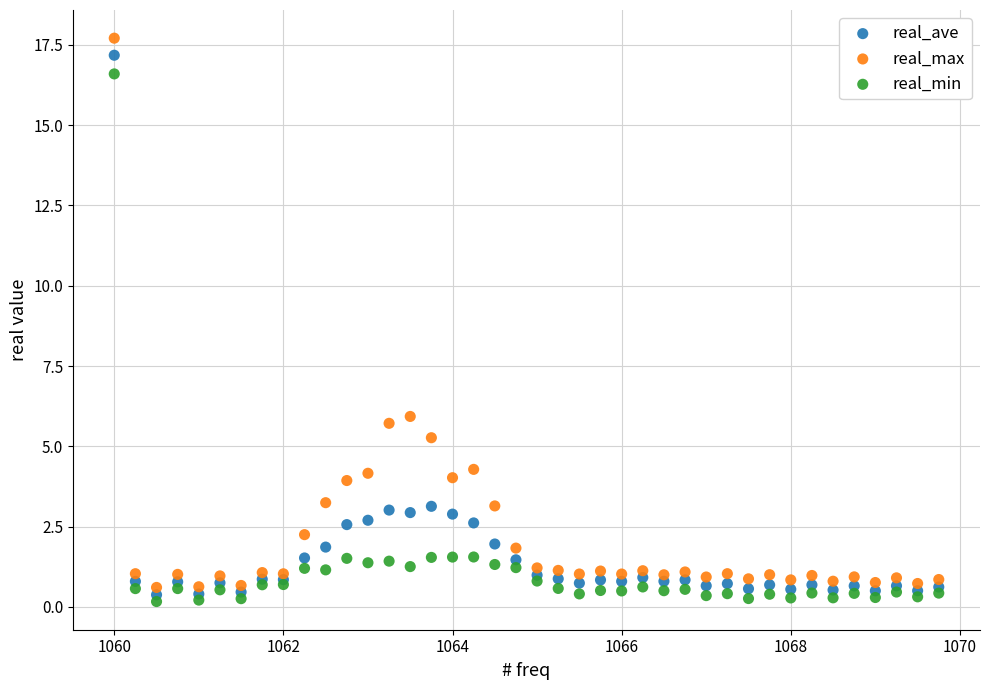

What are all the series names shown in the legend?

real_ave, real_max, real_min